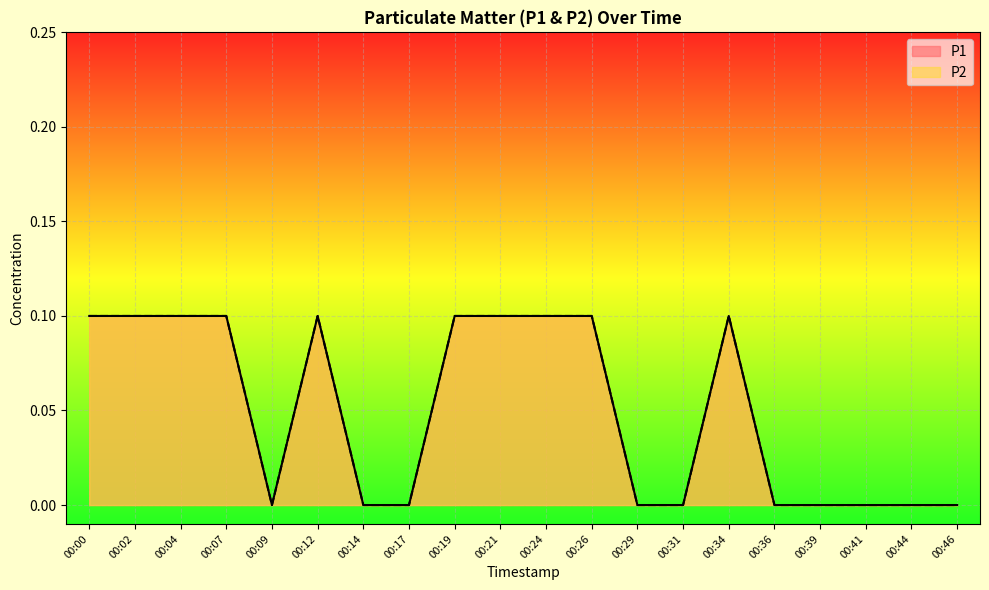

What is the total value across all series at 00:02?

0.2